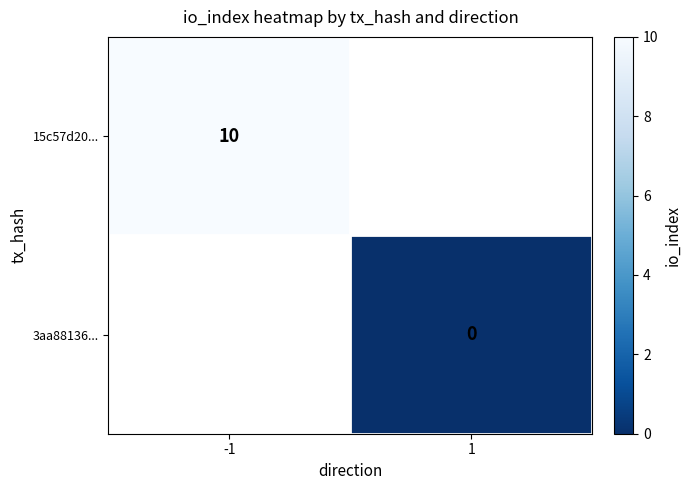

Count the number of data series in this chart.

2